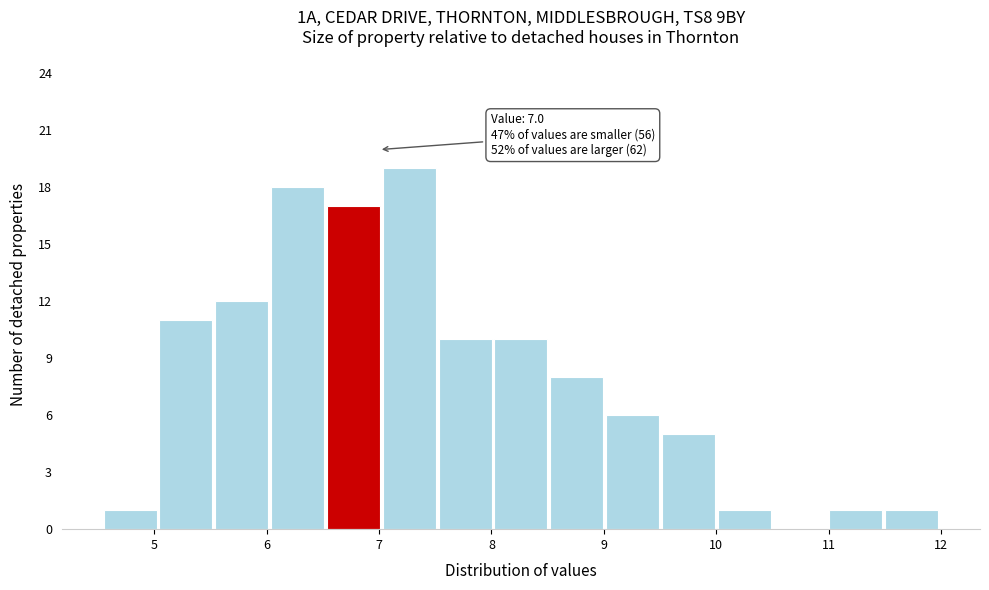

Over which range of the x-axis is the bar tallest?

7.0 to 7.5